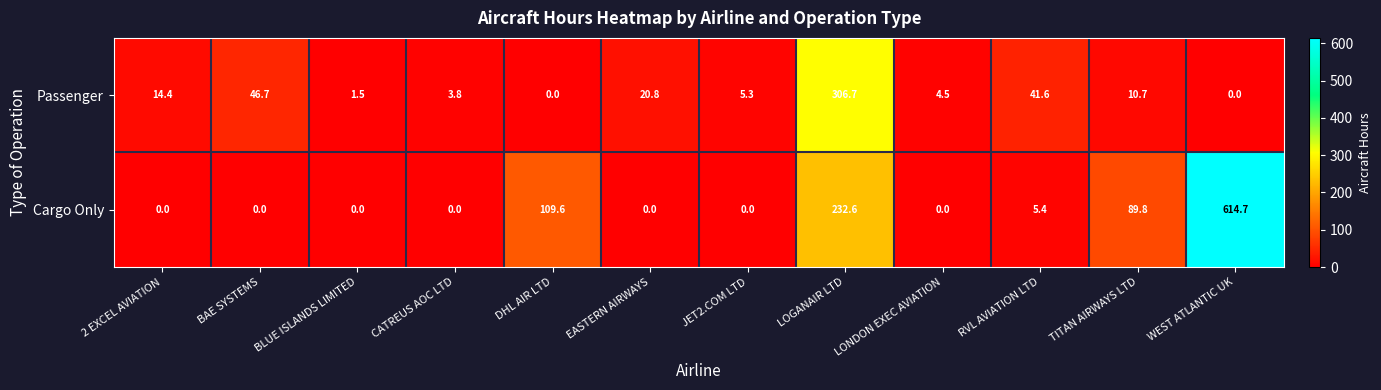

Rank the series by their average value, from highest to lowest.

Cargo Only, Passenger